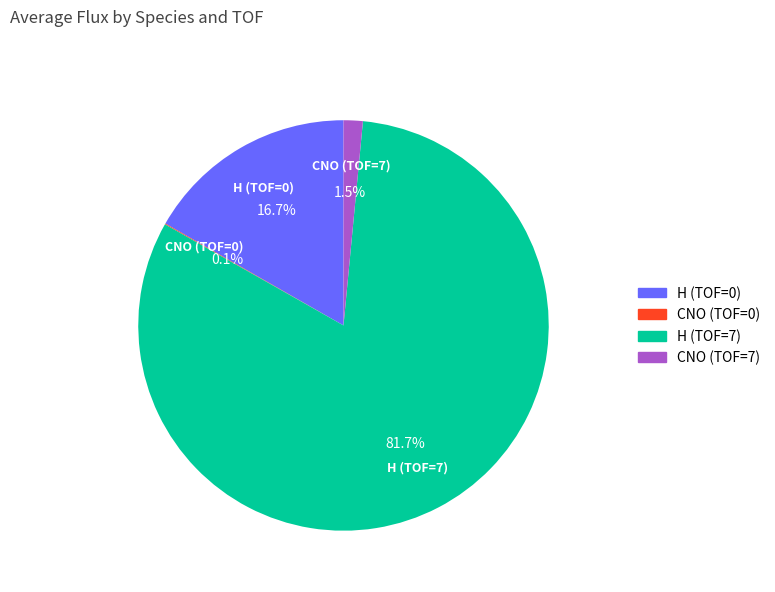

Is there a majority slice in this chart?

Yes